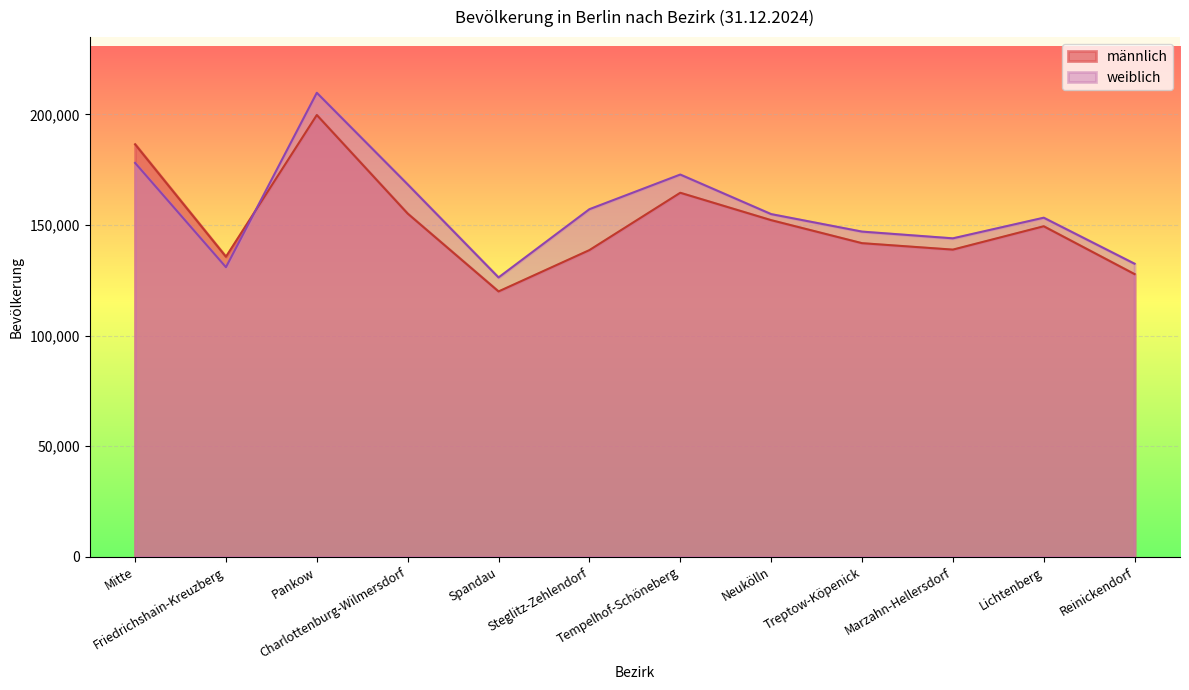

How many times do weiblich and männlich cross each other?

1